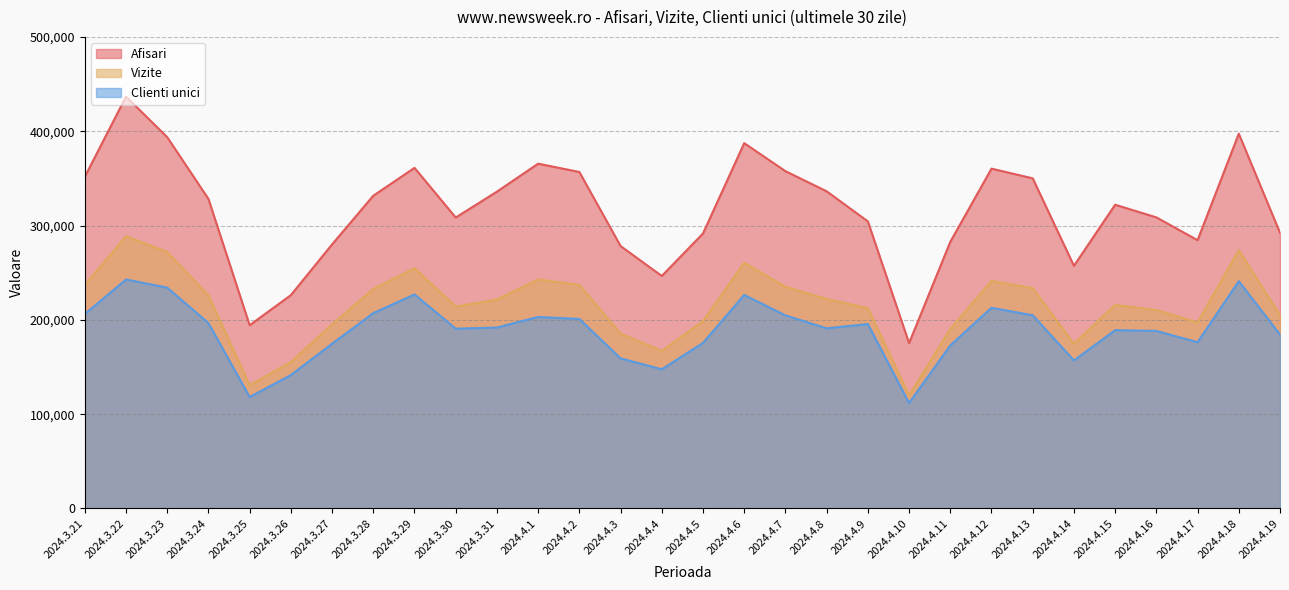

True or false: Vizite and Clienti unici intersect in this chart.

False